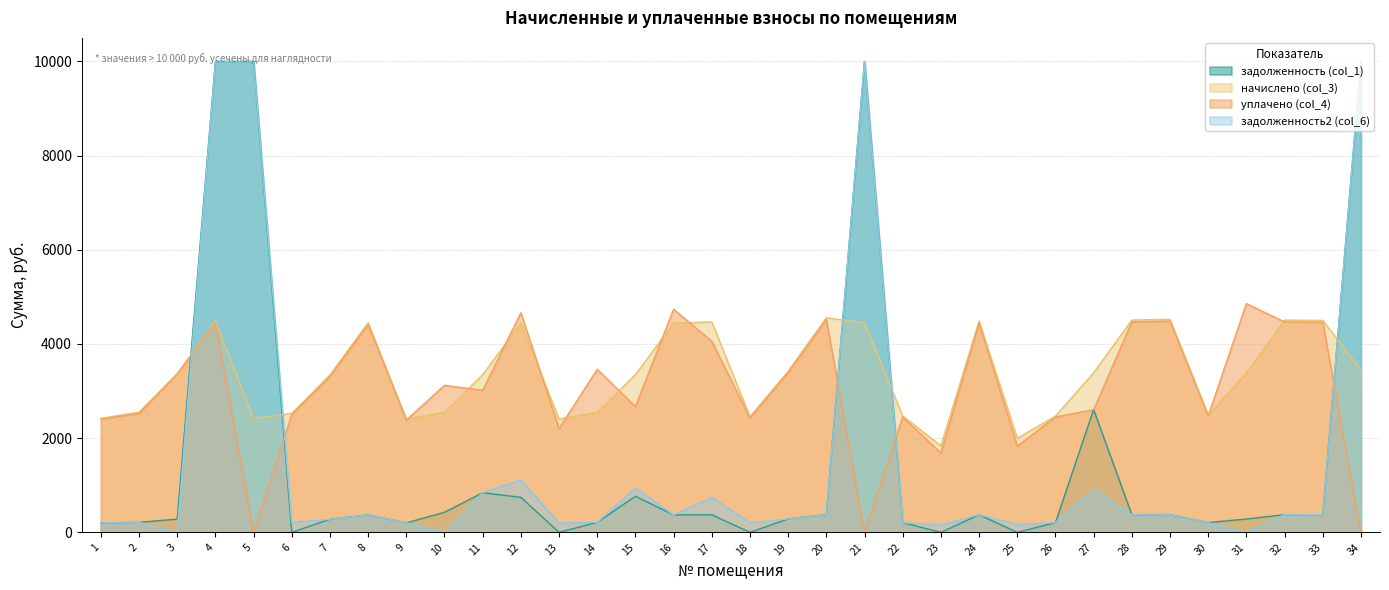

Is the value of уплачено (col_4) at 17 greater than the value of начислено (col_3) at 15?

Yes